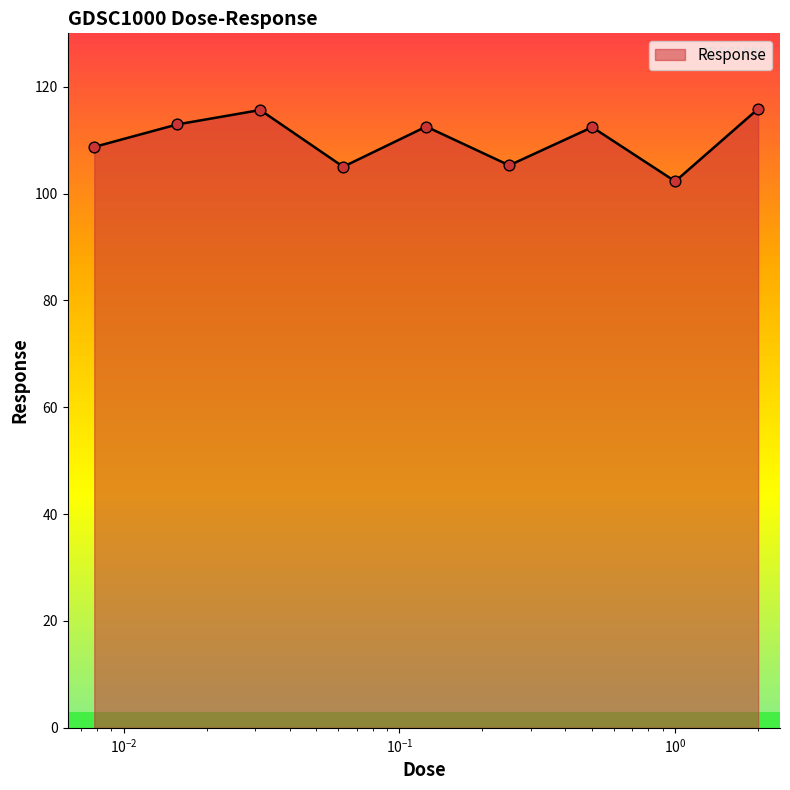

What is the difference between the maximum and minimum values?

13.6